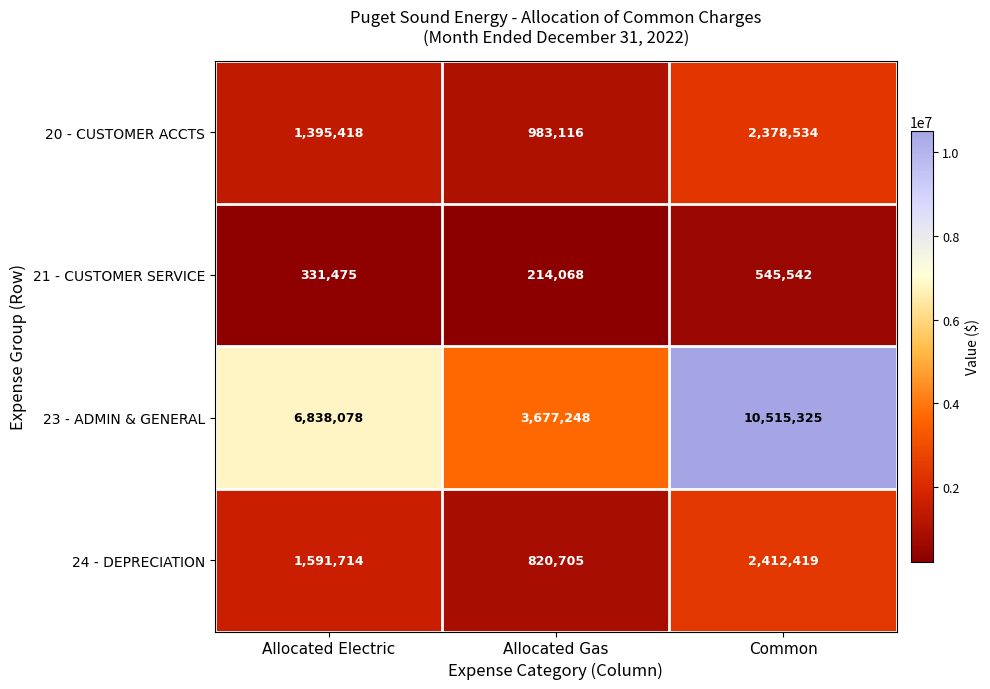

At how many categories does at least one series exceed 10299883?

1